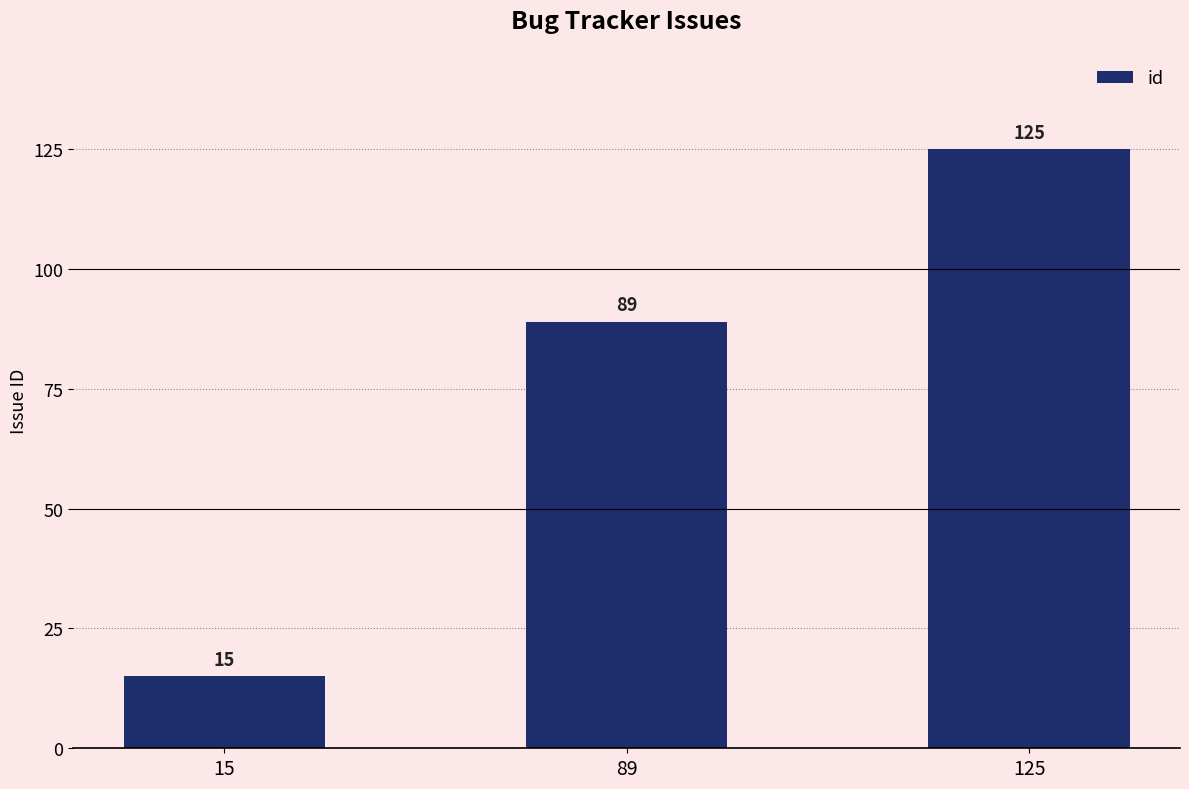

How many data points are less than 89?

1